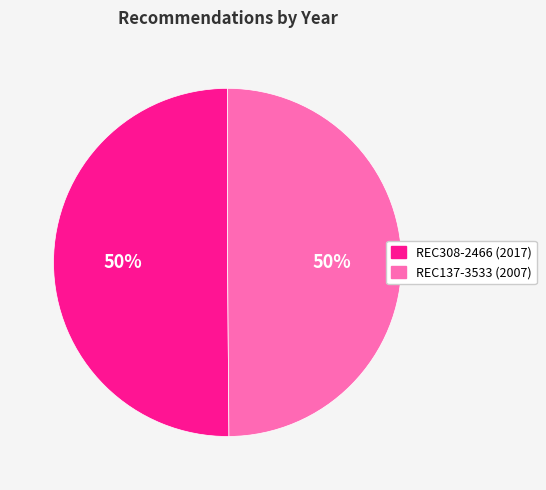

What percentage is the REC308-2466 (2017) slice, to the nearest percent?

50%